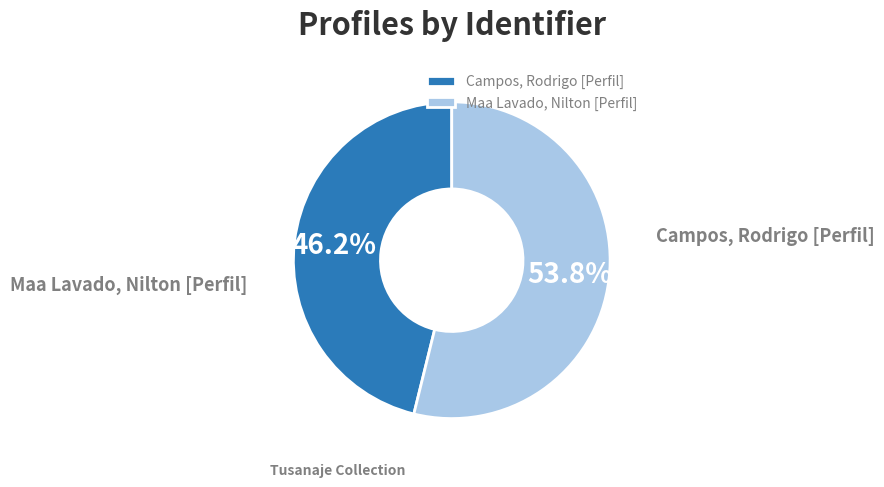

To the nearest percent, what percentage of the pie is Campos, Rodrigo [Perfil]?

46%